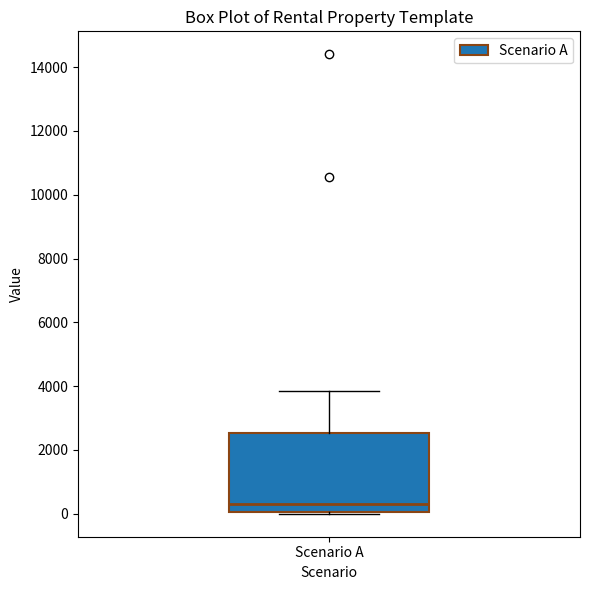

Where does the median line of the box for Scenario A sit on the y-axis? The values are not printed on the chart, so give them approximately, as read against the axis.

400